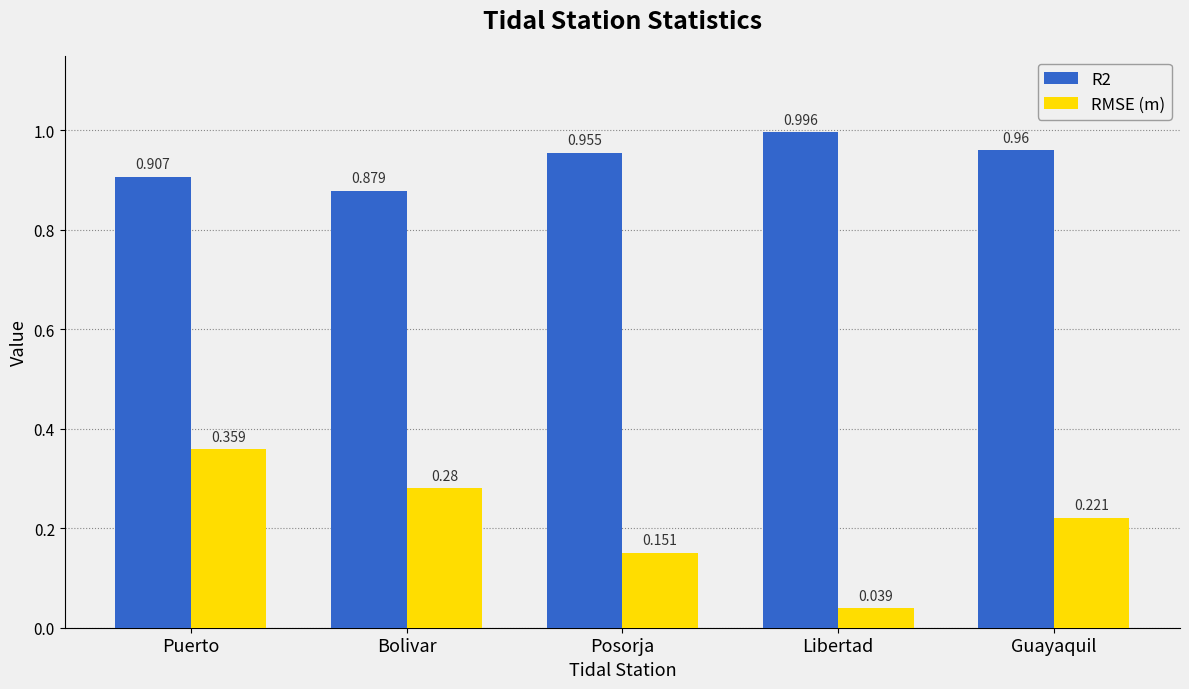

List the labels in order of R2 value, largest first.

Libertad, Guayaquil, Posorja, Puerto, Bolivar